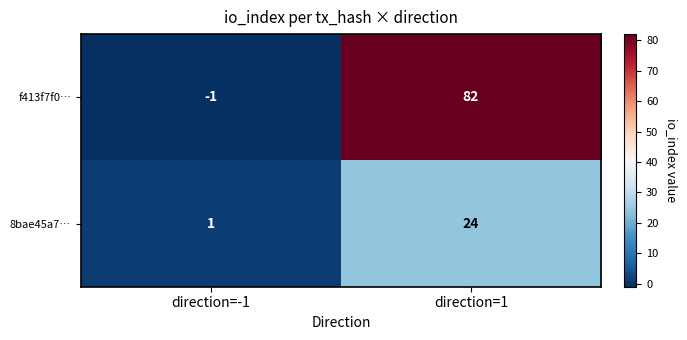

What is the difference between the highest and lowest values at direction=1?

58